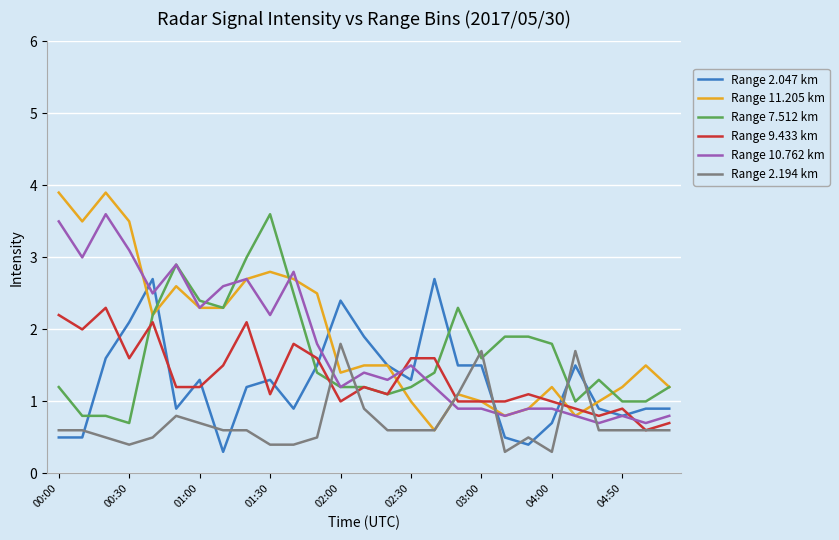

Which series has the widest spread of values?

Range 11.205 km